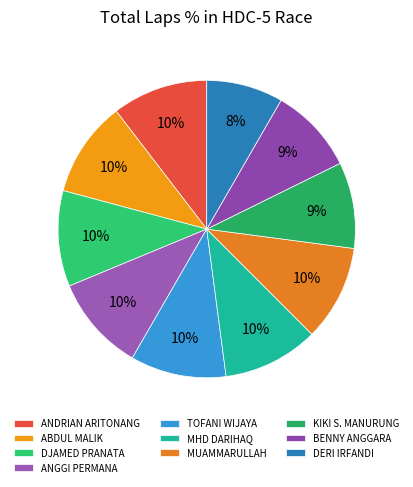

To the nearest percent, what is the average slice percentage?

10%